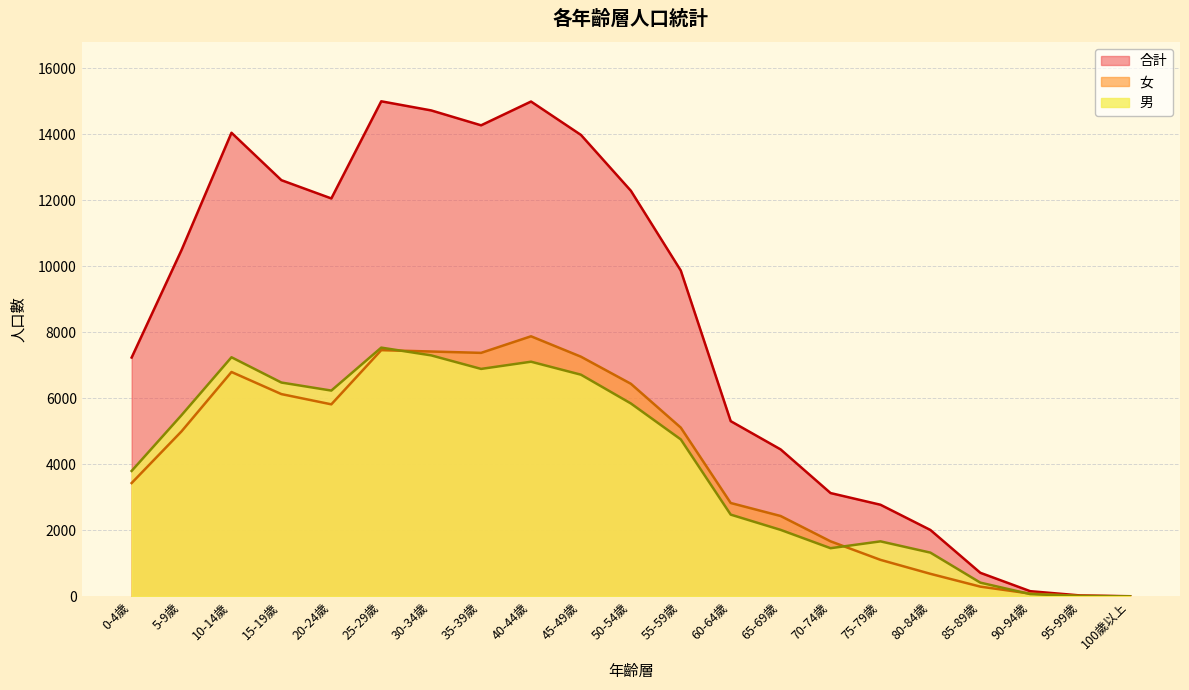

What is the spread (max minus min) of values at 45-49歲?

7262